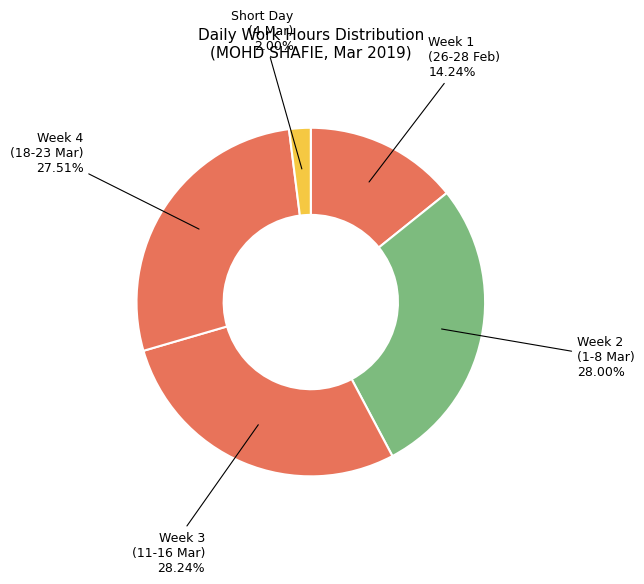

How many slices are in this pie chart?

5